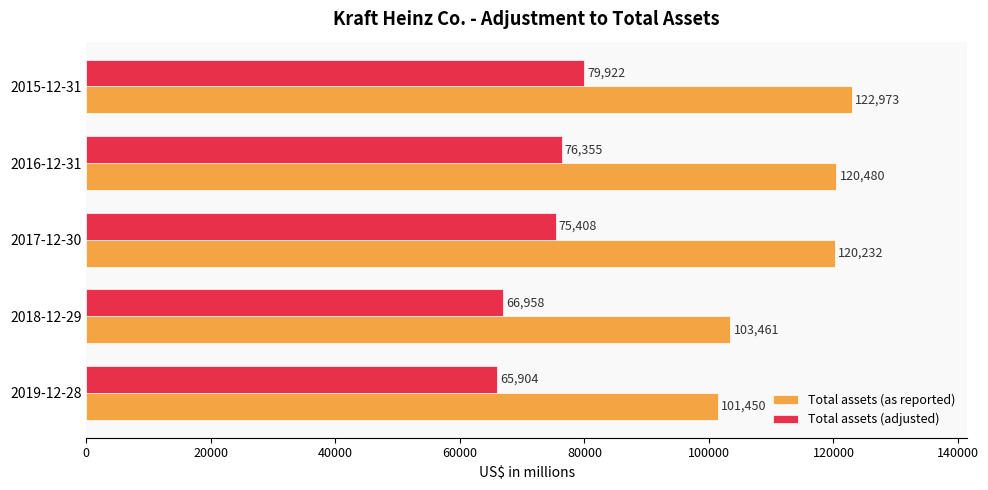

List the labels in order of Total assets (adjusted) value, largest first.

2015-12-31, 2016-12-31, 2017-12-30, 2018-12-29, 2019-12-28